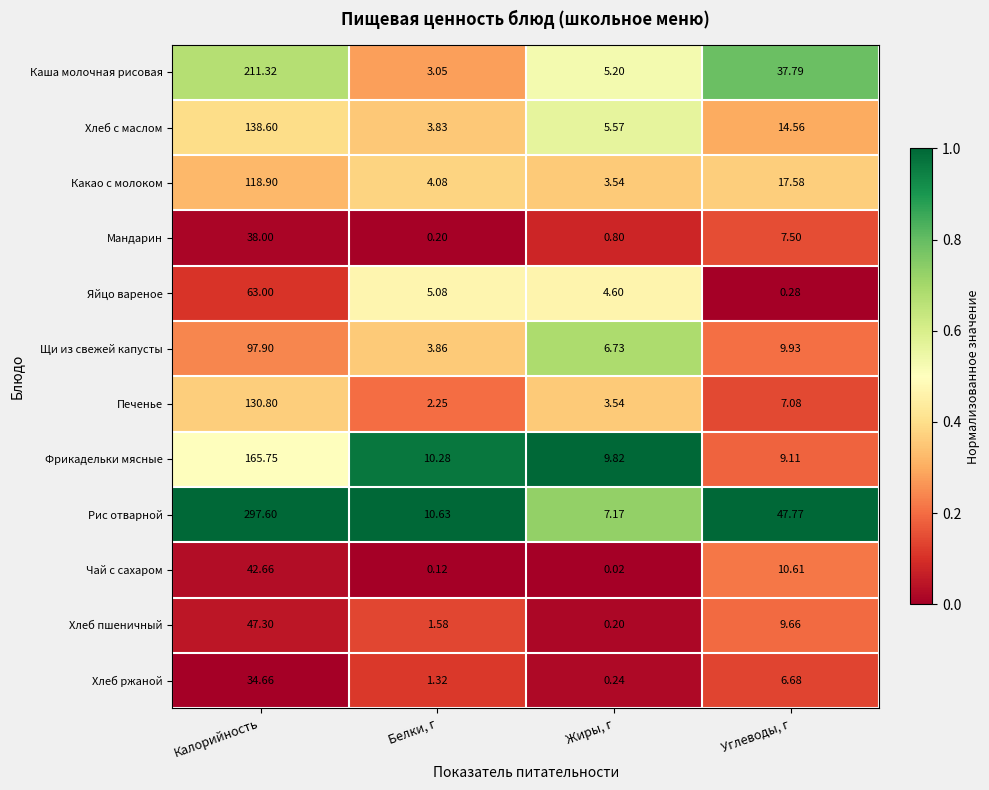

At which label does Какао с молоком first exceed 17?

Калорийность